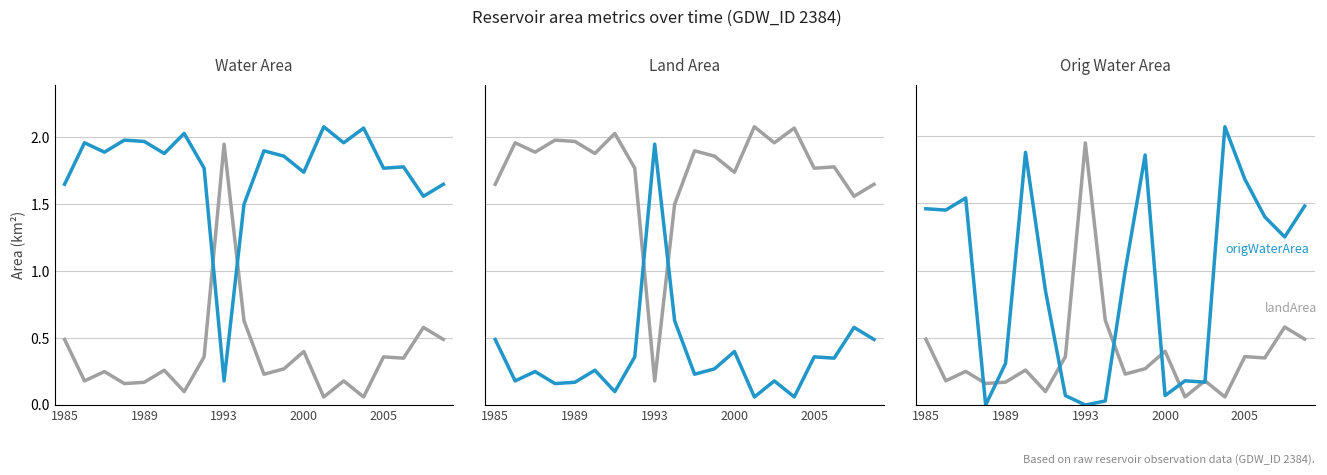

The value of waterArea at 1985 is 1.6. True or false?

True